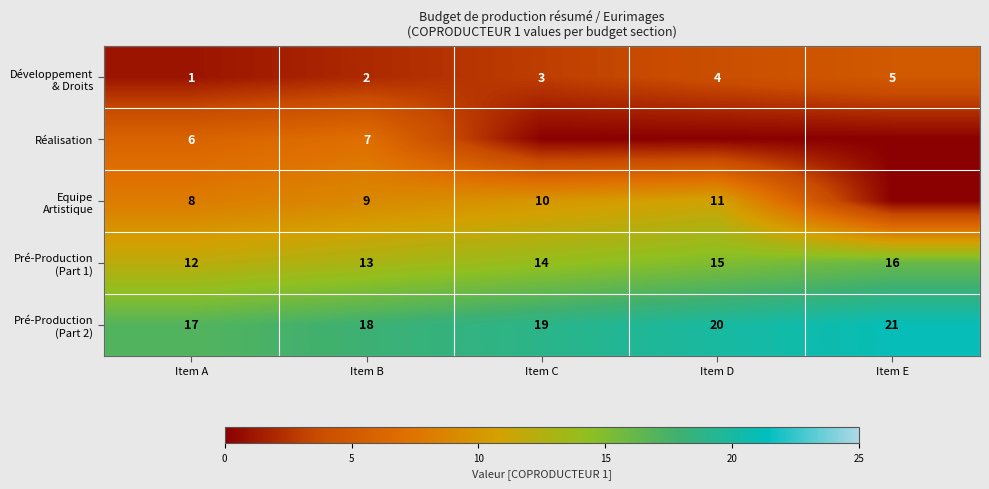

What is the total value across all series at Item B?

49